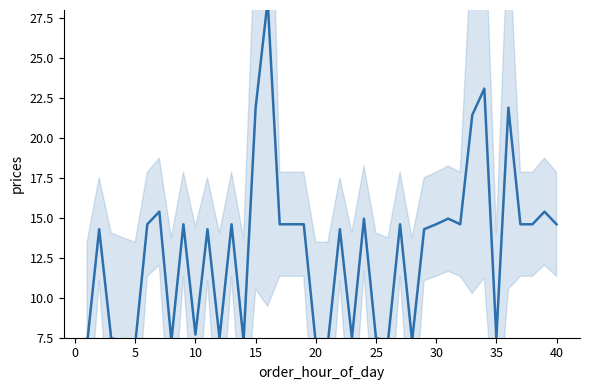

How many lines are shown in the chart?

1